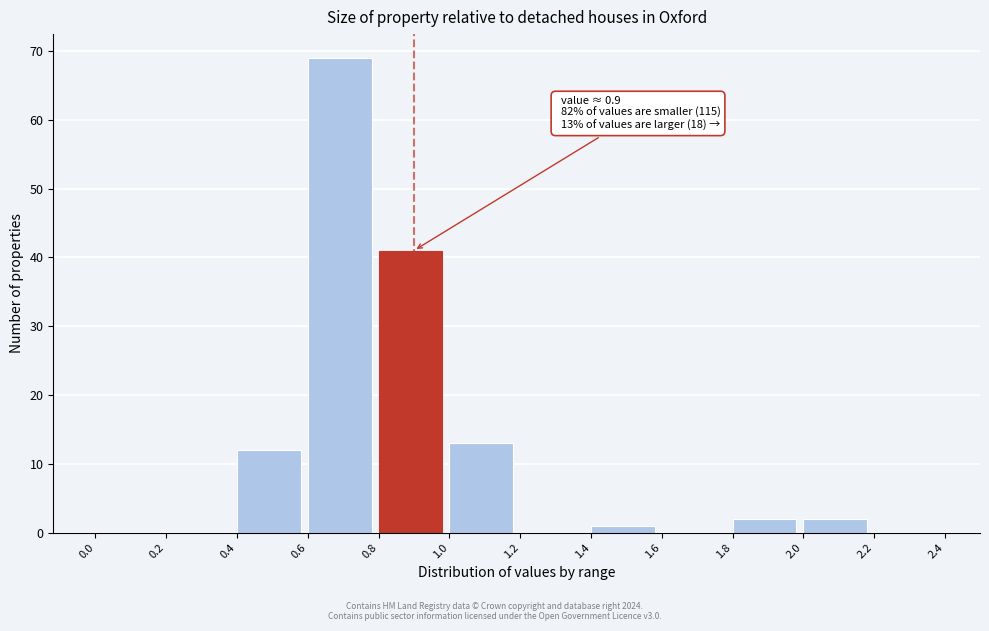

Which range on the x-axis has the tallest bar?

0.6 to 0.8